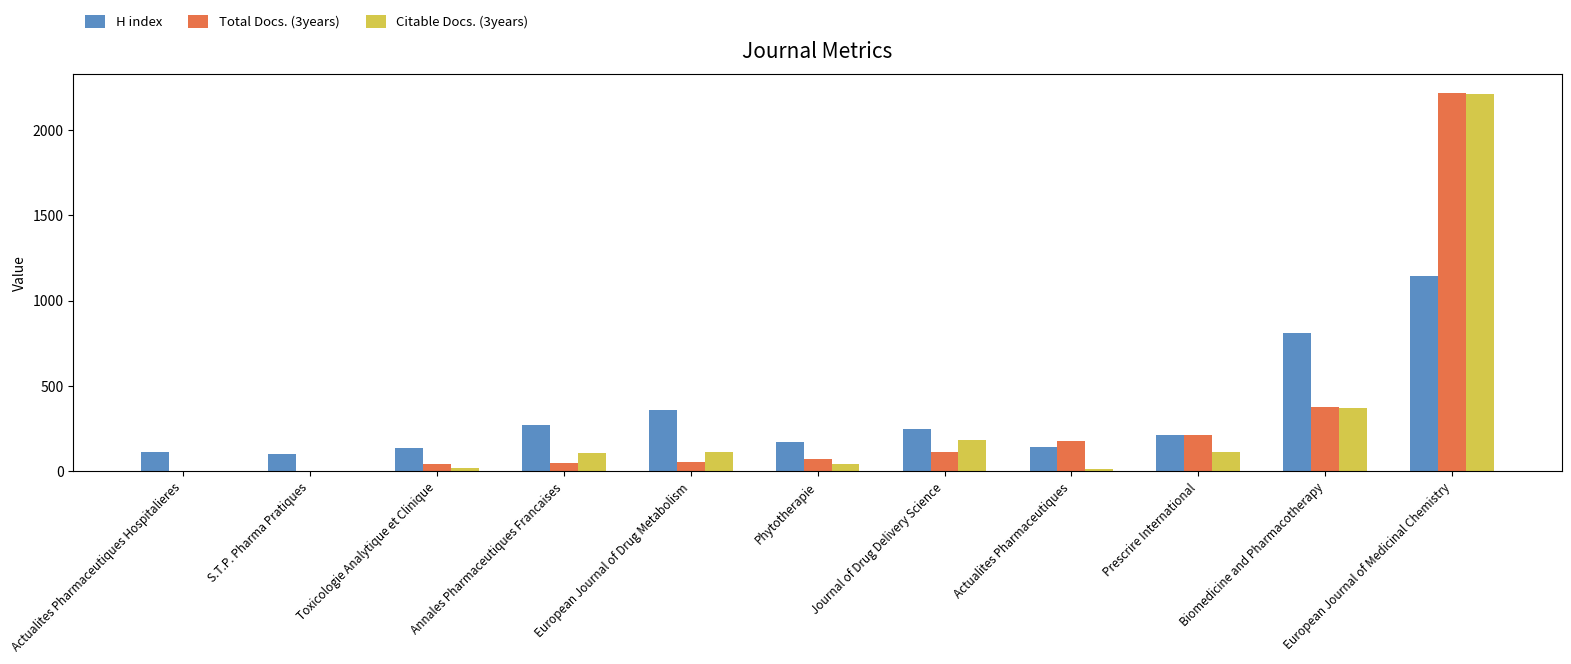

True or false: H index has a value of 56 at Actualites Pharmaceutiques.

False